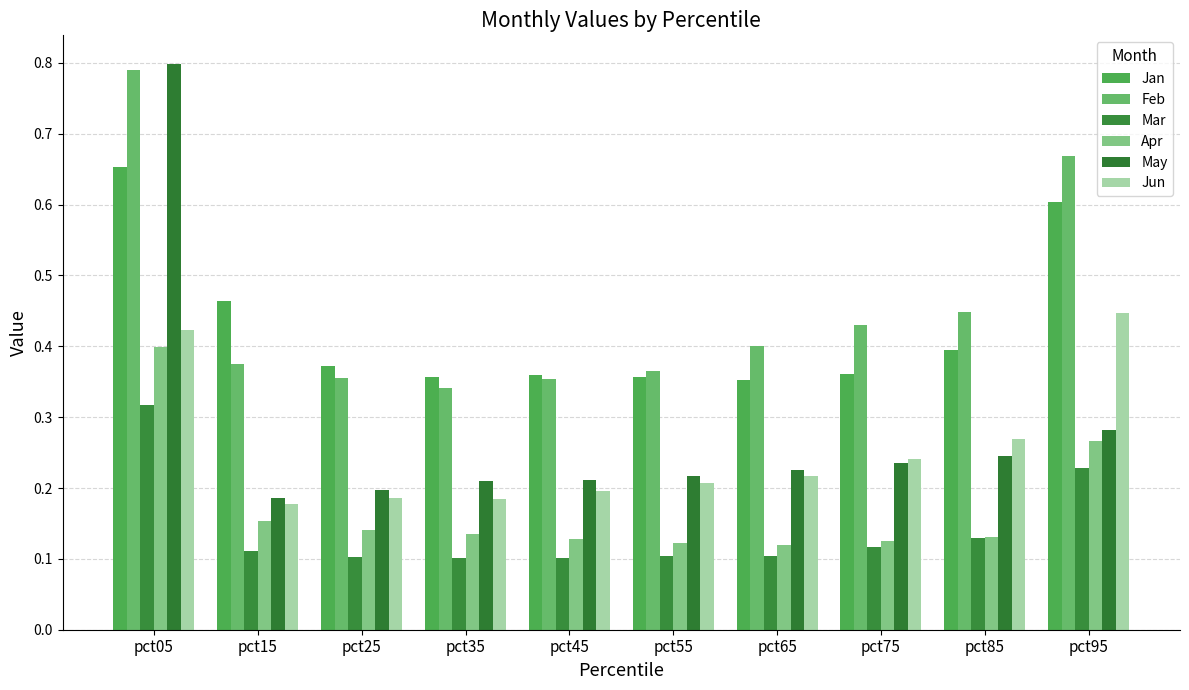

Which category has the highest value in the Jan series?

pct05